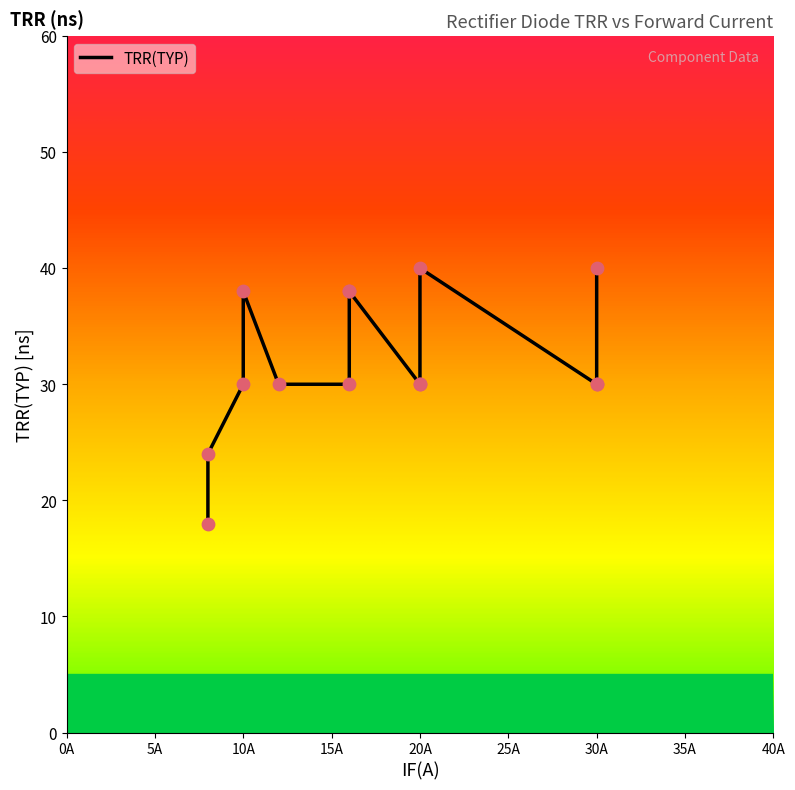

Between 30 and 10, which is larger?

30